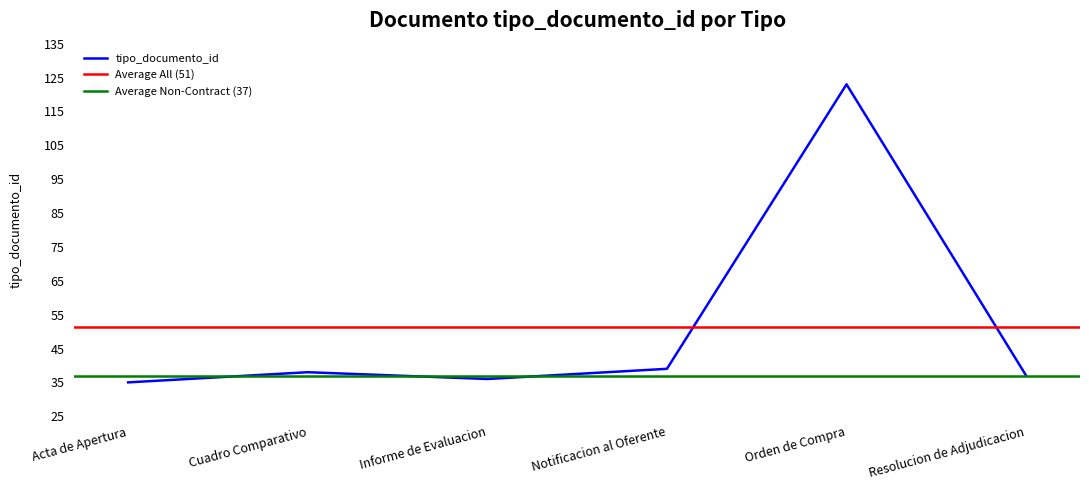

Which has a higher value, Acta de Apertura or Cuadro Comparativo?

Cuadro Comparativo